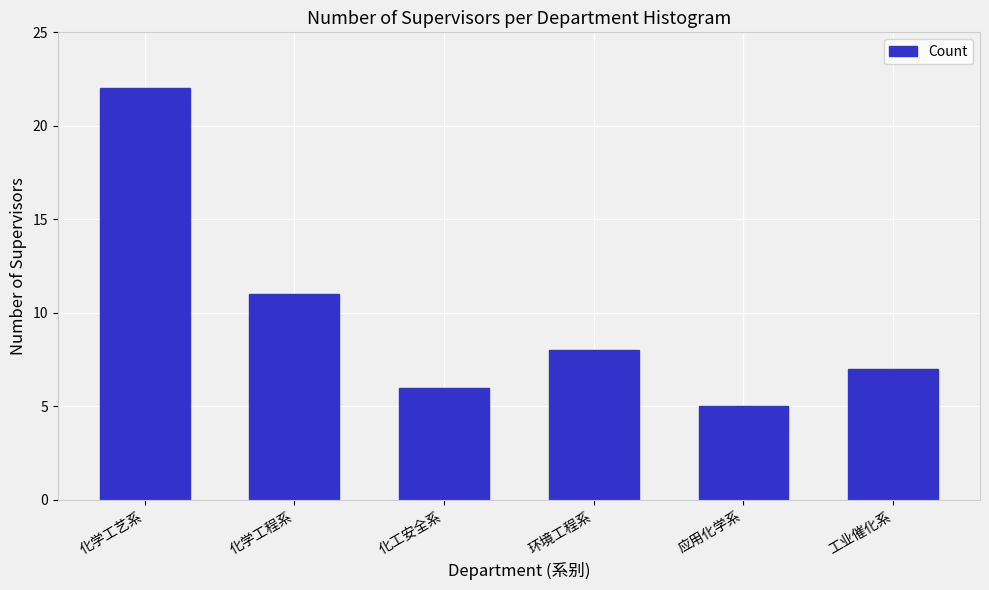

Reading left to right, extract all data points from this chart.

22	11	6	8	5	7